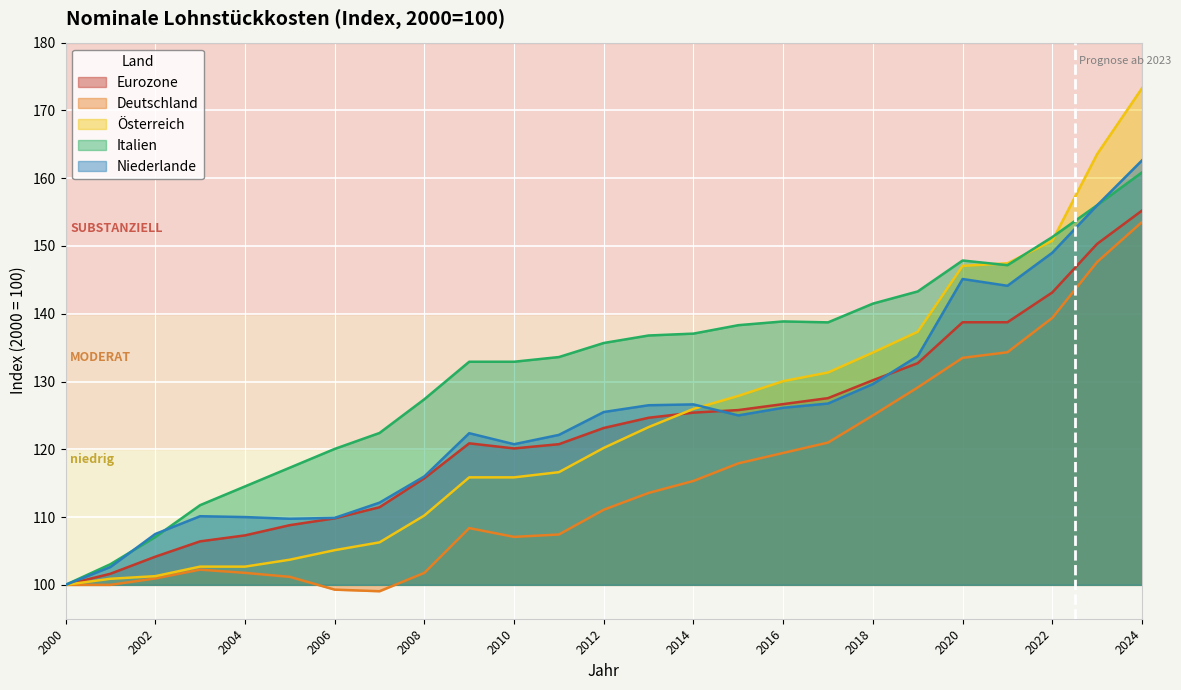

What is the spread (max minus min) of values at 2013?

23.2